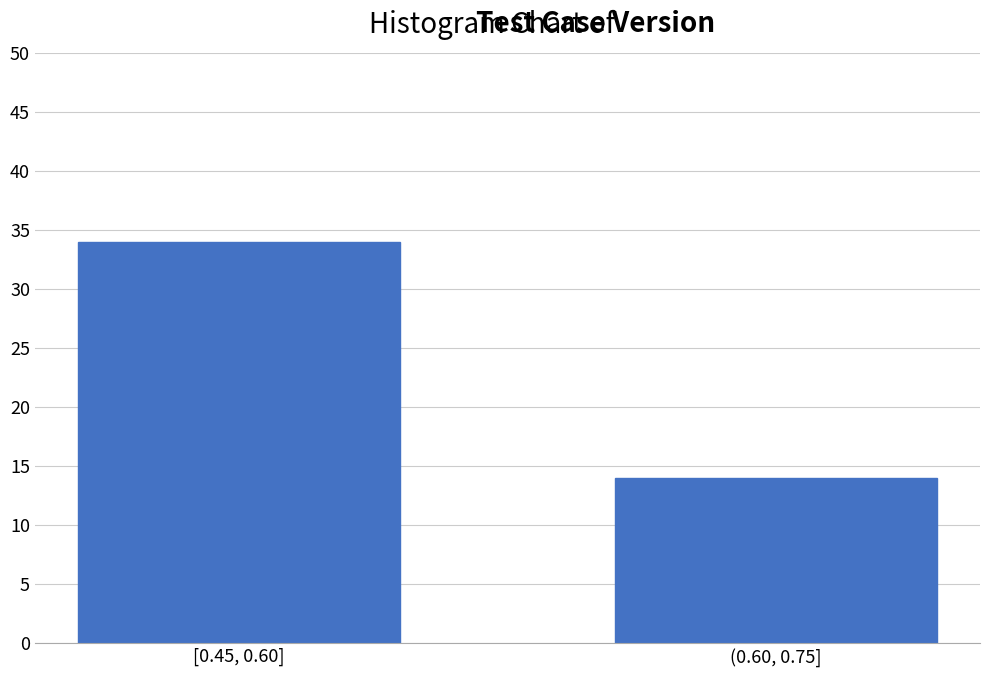

Reading right to left, extract all data points from this chart.

14	34